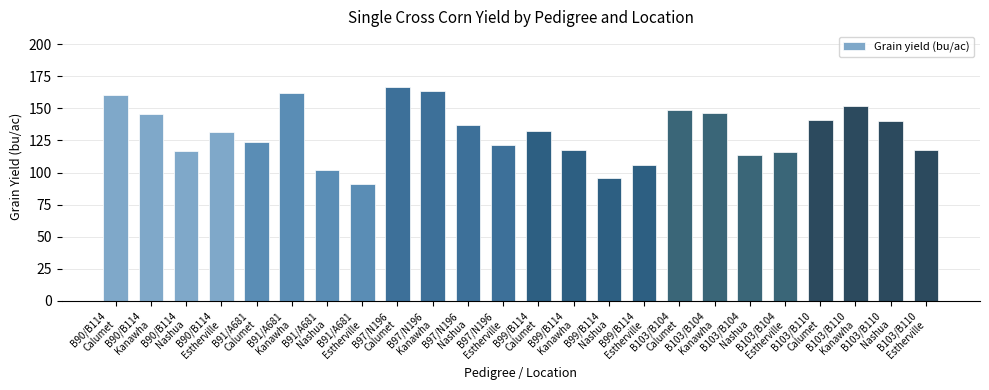

How many data points are less than 132?

12